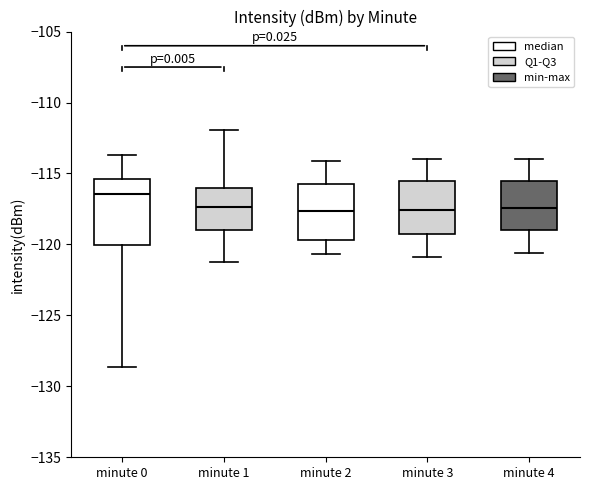

Reading left to right, read every box against the y-axis: the position of its median line, the range the box covers, and the ends of its whiskers. The values are not printed on the chart, so give them approximately, as read against the axis.

minute 0: median -116.5, box -120.0 to -115.5, whiskers -128.5 to -113.5
minute 1: median -117.5, box -119.0 to -116.0, whiskers -121.0 to -112.0
minute 2: median -117.5, box -119.5 to -115.5, whiskers -120.5 to -114.0
minute 3: median -117.5, box -119.5 to -115.5, whiskers -121.0 to -114.0
minute 4: median -117.5, box -119.0 to -115.5, whiskers -120.5 to -114.0